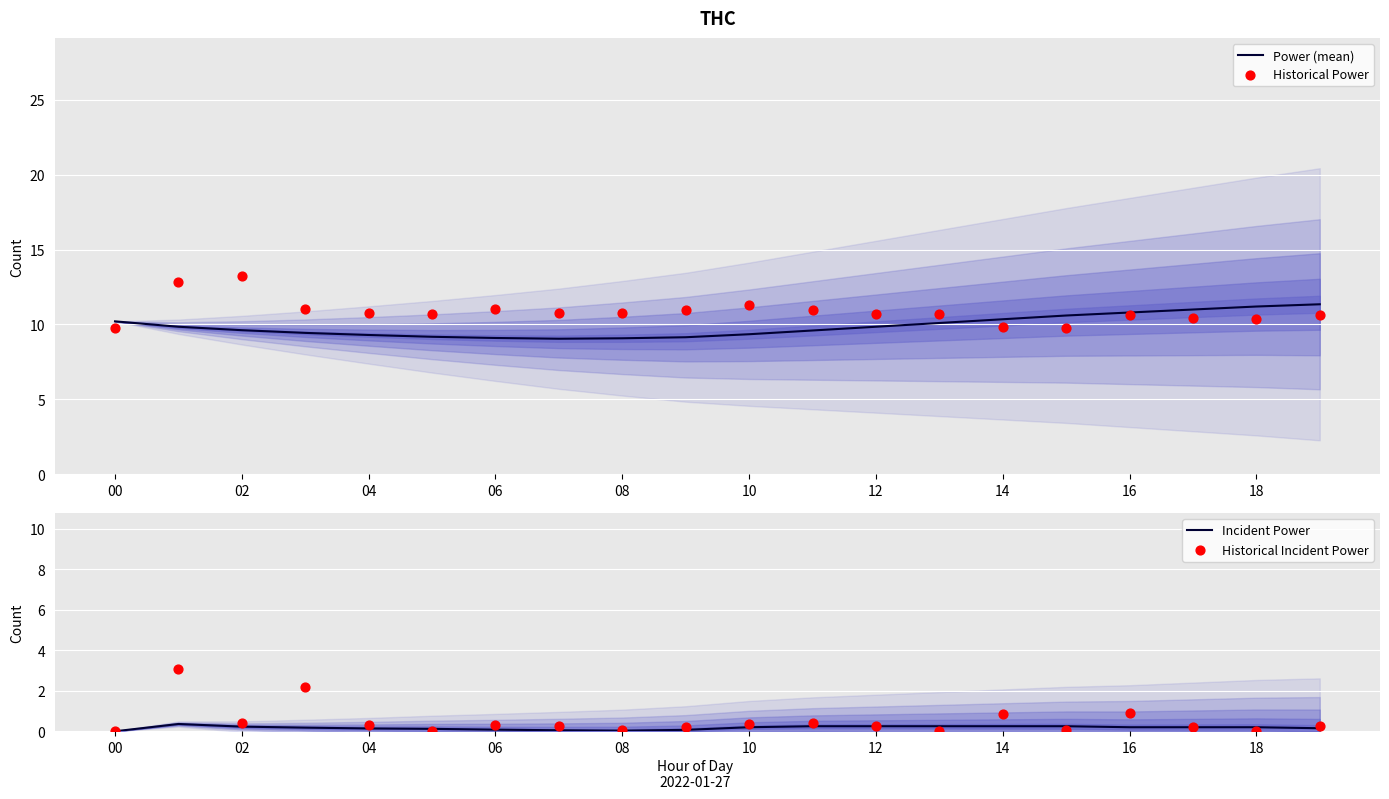

Which series has the largest Y range (max minus min)?

Historical Power